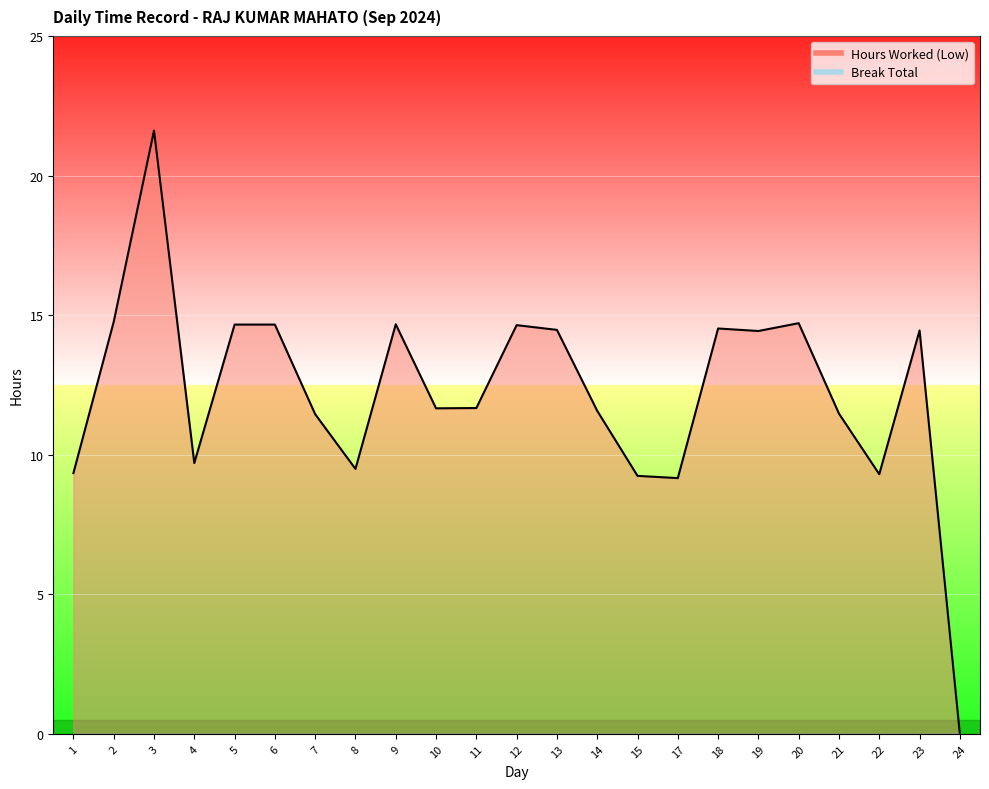

At which category does the chart reach its peak across all series?

3